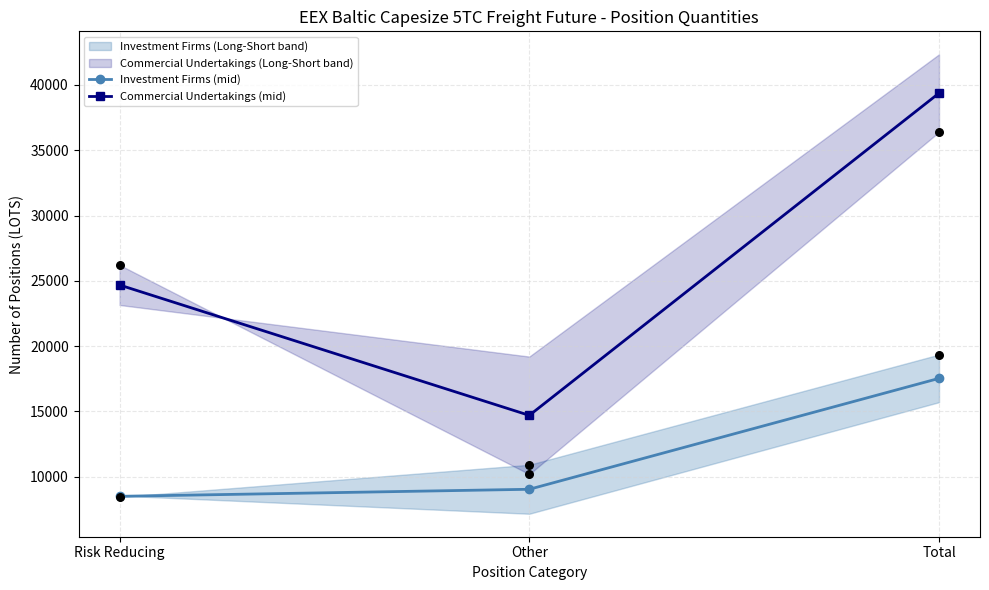

What is the total value across all series at Risk Reducing?

33172.1